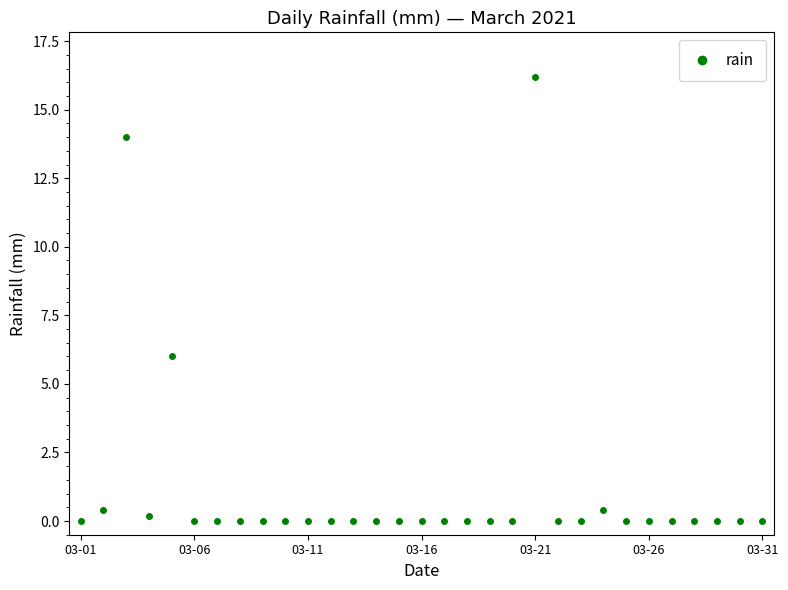

What is the difference between the maximum and minimum values?

16.2